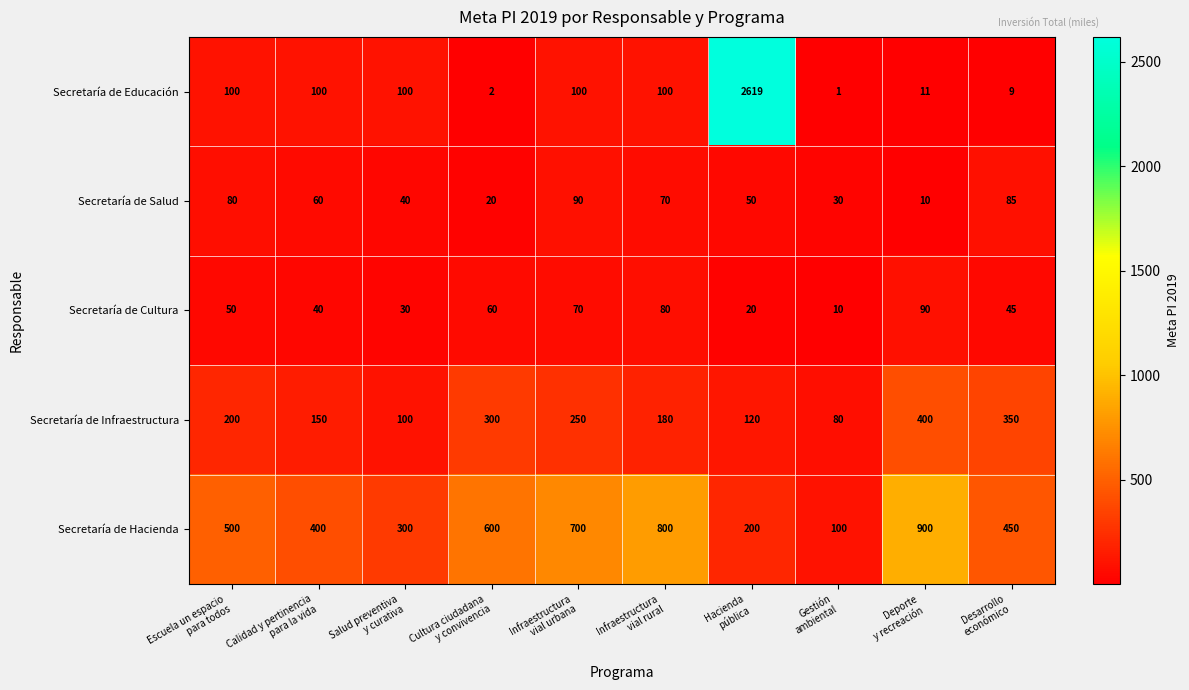

Which series has the largest total across all categories?

Secretaría de Hacienda